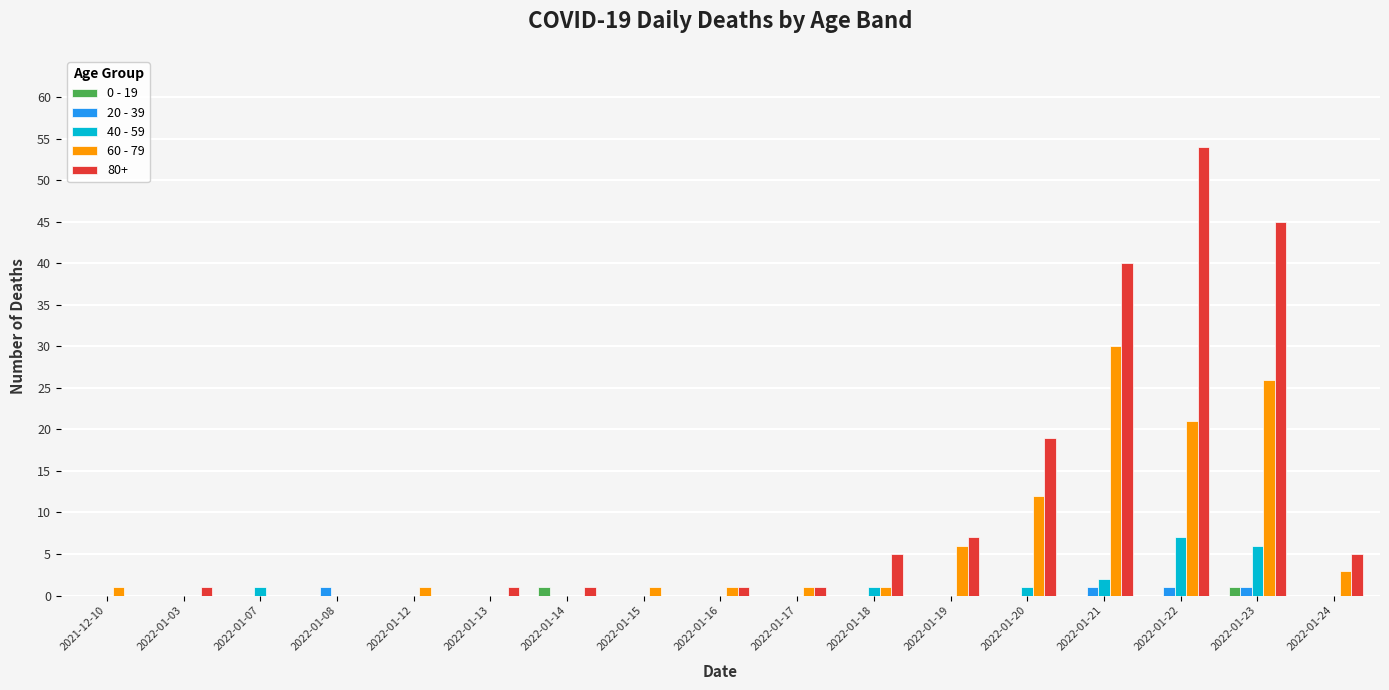

Count the number of data series in this chart.

5